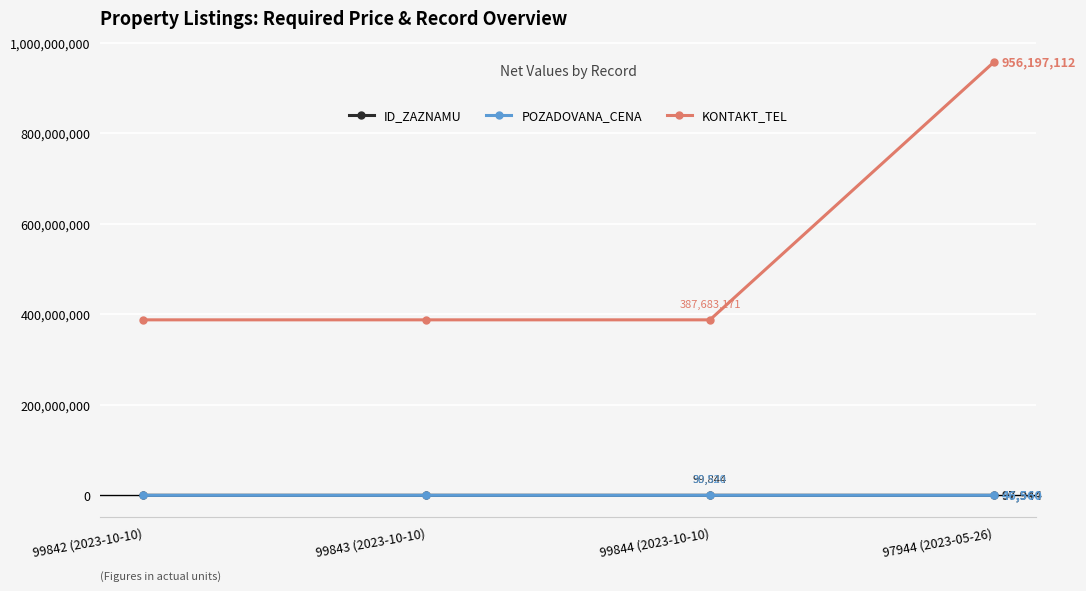

True or false: KONTAKT_TEL and POZADOVANA_CENA intersect in this chart.

False